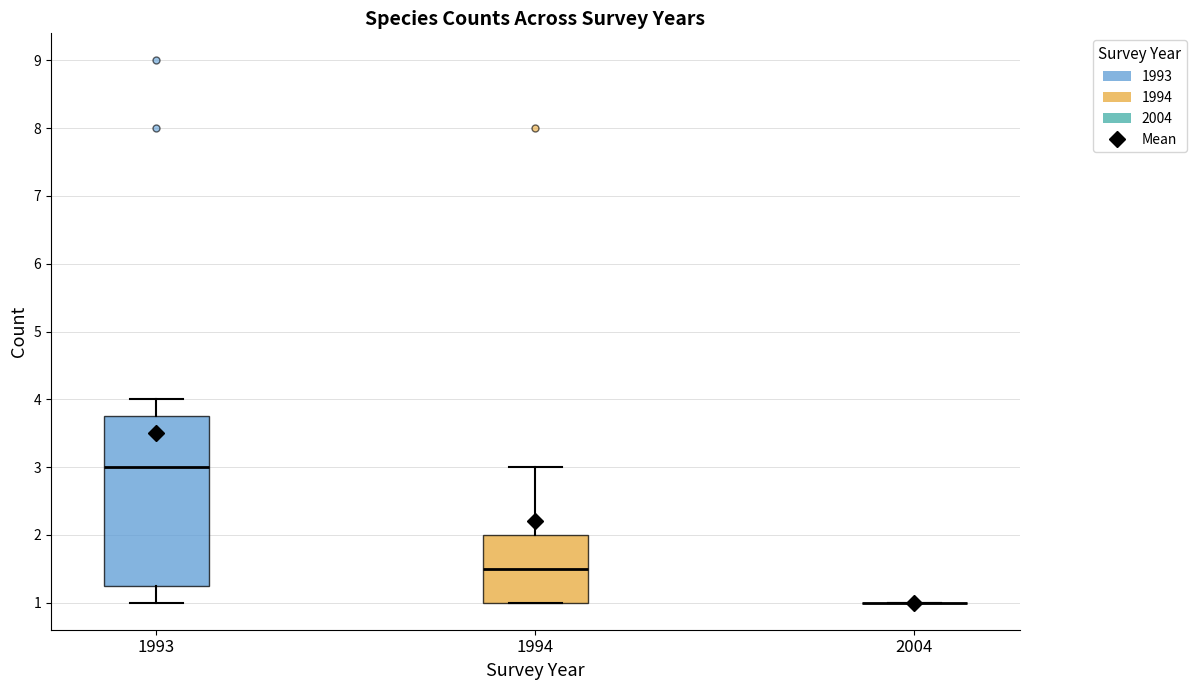

Reading left to right, read every box against the y-axis: the position of its median line, the range the box covers, and the ends of its whiskers. The values are not printed on the chart, so give them approximately, as read against the axis.

1993: median 3.0, box 1.3 to 3.8, whiskers 1.0 to 4.0
1994: median 1.5, box 1.0 to 2.0, whiskers 1.0 to 3.0
2004: box collapsed to a line at 1.0, whiskers 1.0 to 1.0